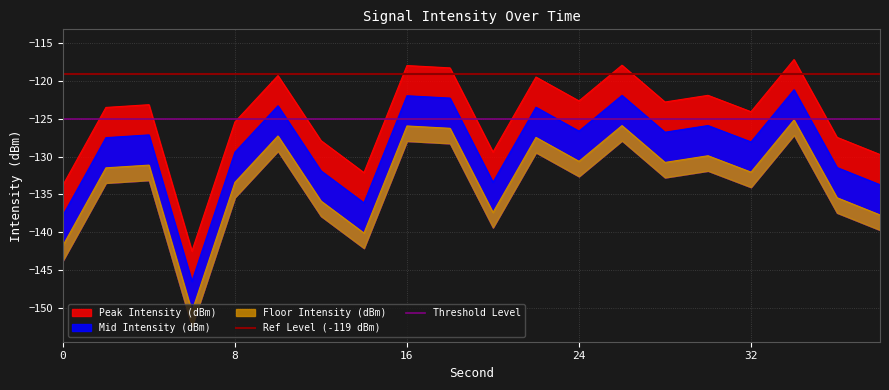

What is the minimum value for Ref Level (-119 dBm)?

-119